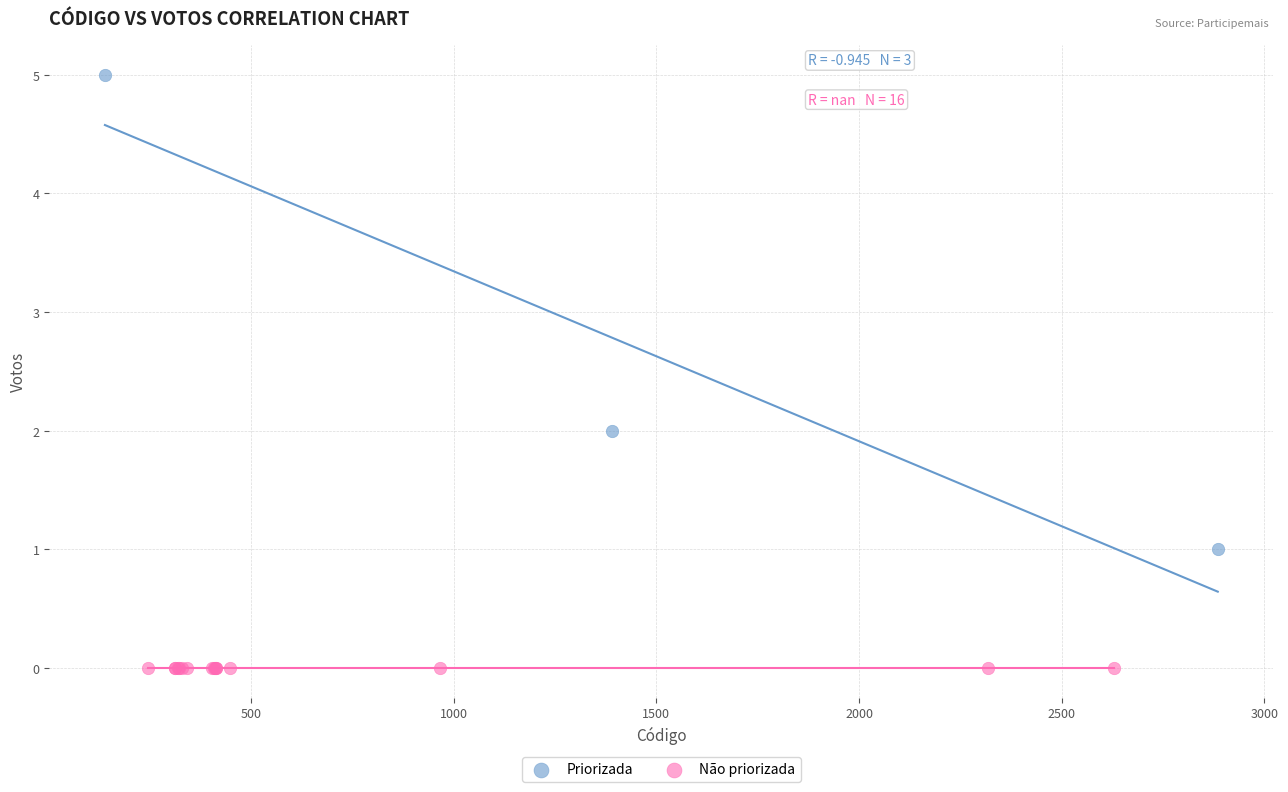

Which series reaches the minimum Y coordinate?

Não priorizada